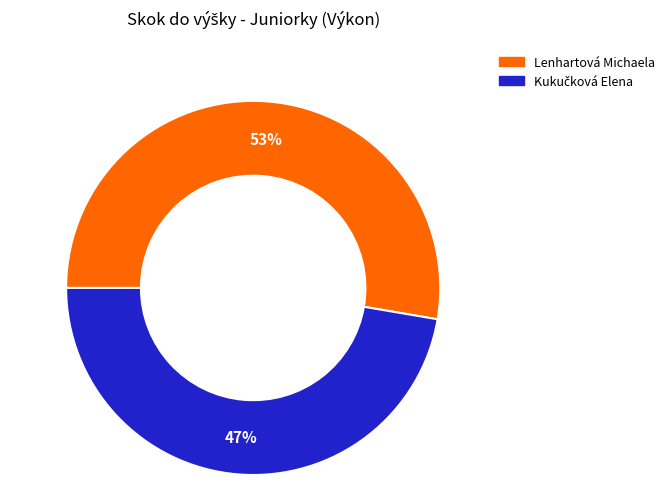

Which slice is the largest?

Lenhartová Michaela